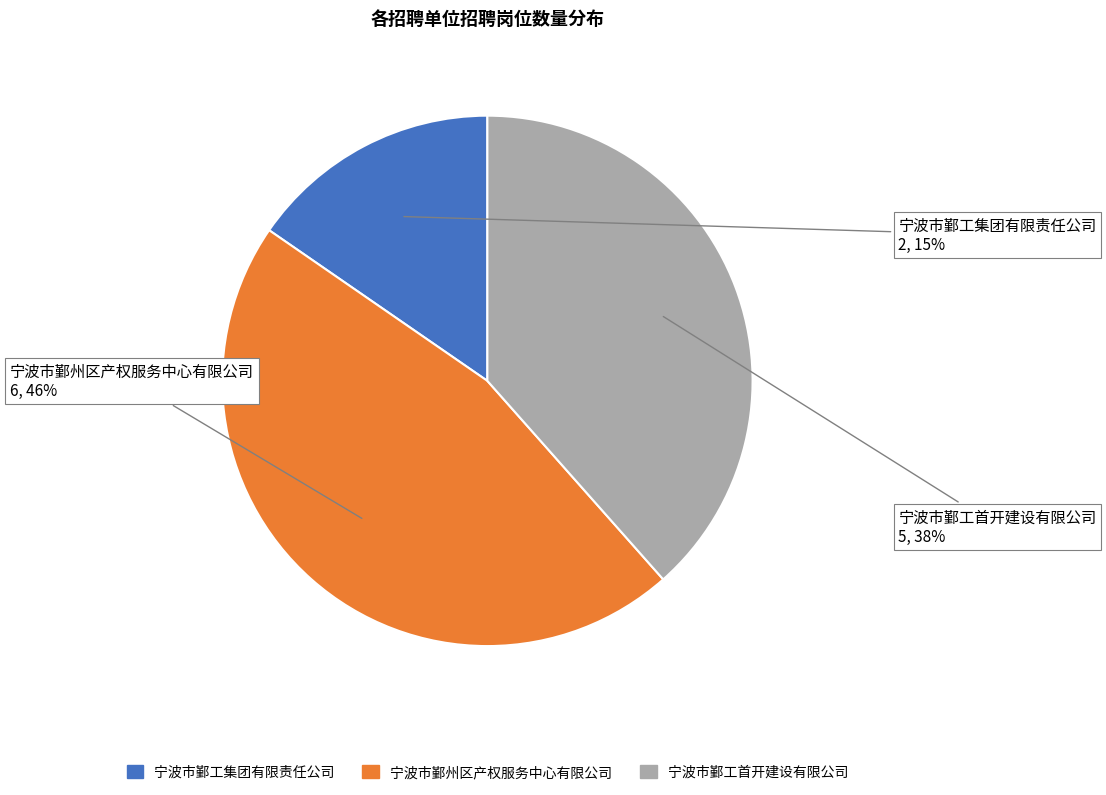

How many segments does this pie chart have?

3